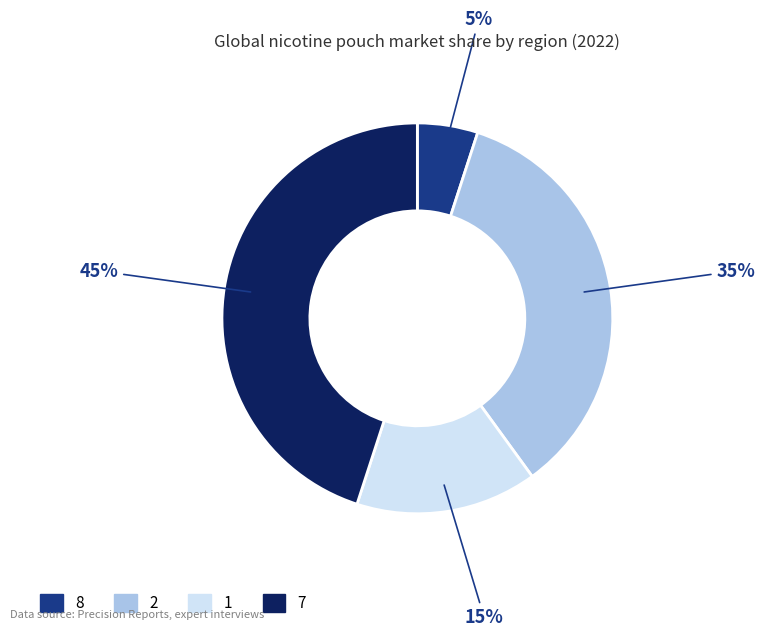

To the nearest percent, what is the average slice percentage?

25%